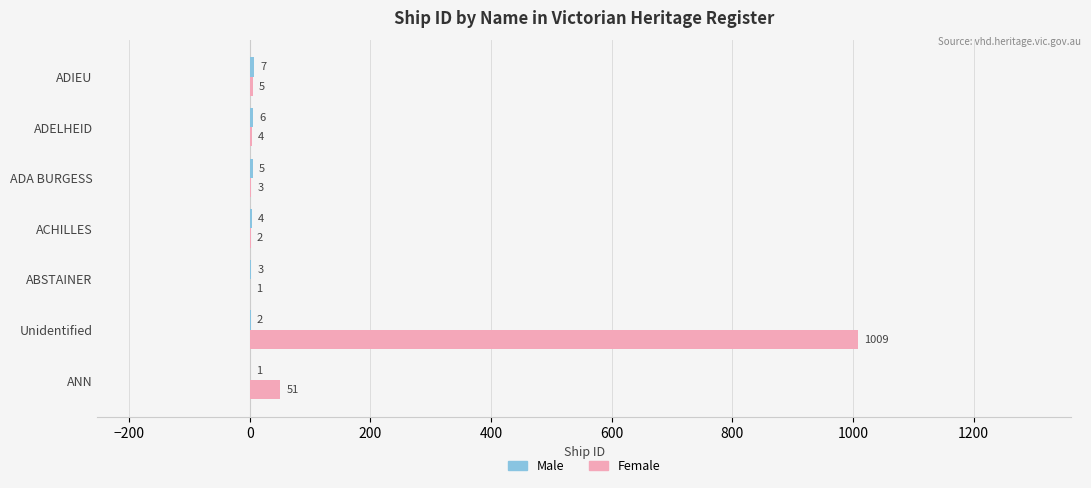

At which category is the sum across all series the highest?

Unidentified